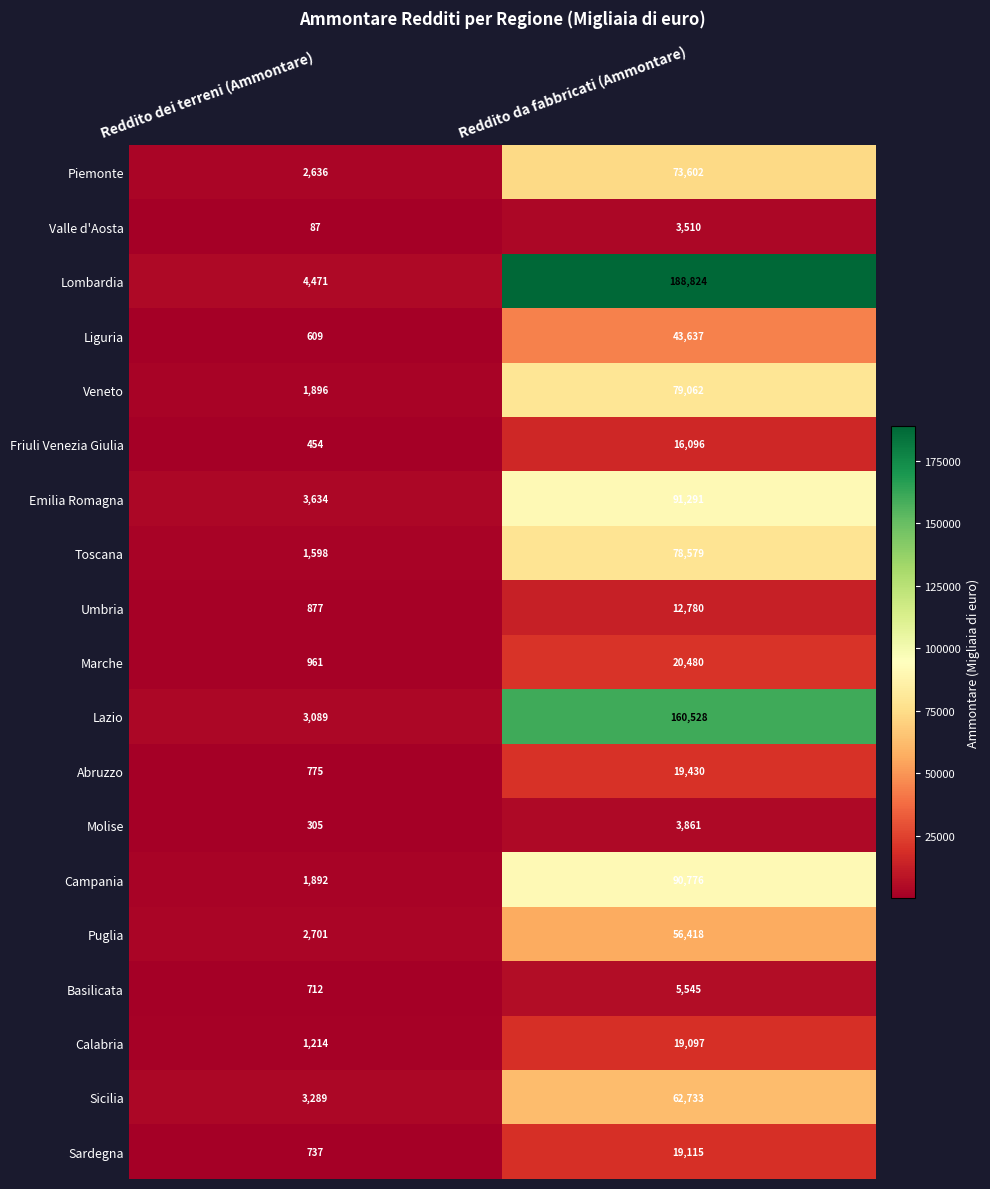

What is the difference between the maximum and minimum values in the Valle d'Aosta series?

3423